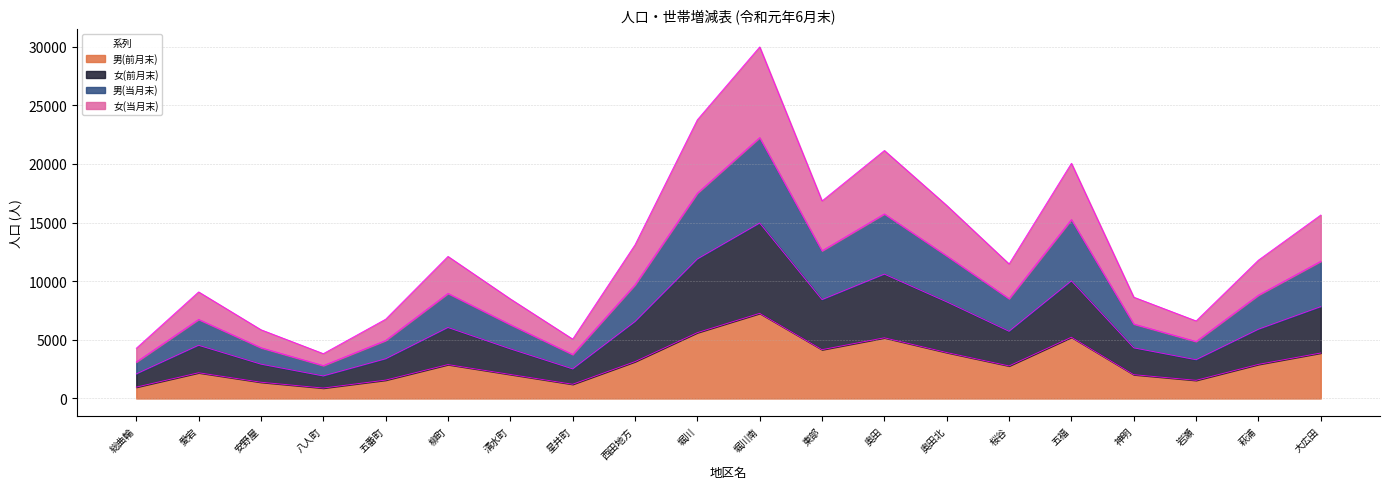

True or false: 男(前月末) and 女(当月末) cross at least once.

False